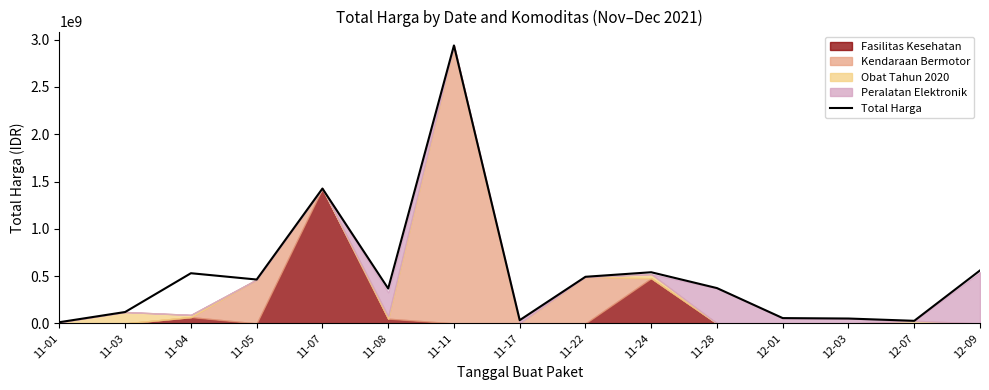

What is the maximum value shown in the chart?

2938963240